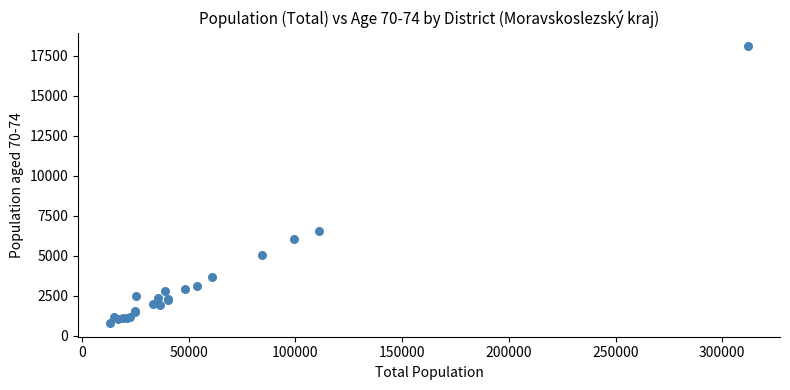

What Y value in the scatter plot is closest to 9442?

6537